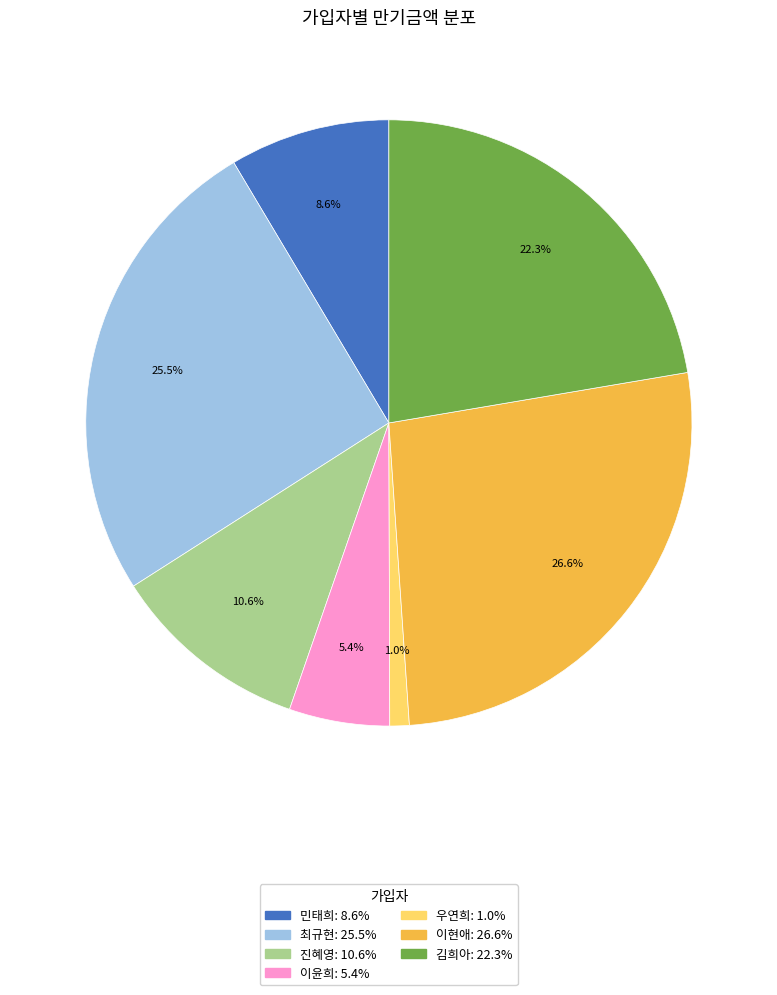

Which slice is the smallest?

우연희